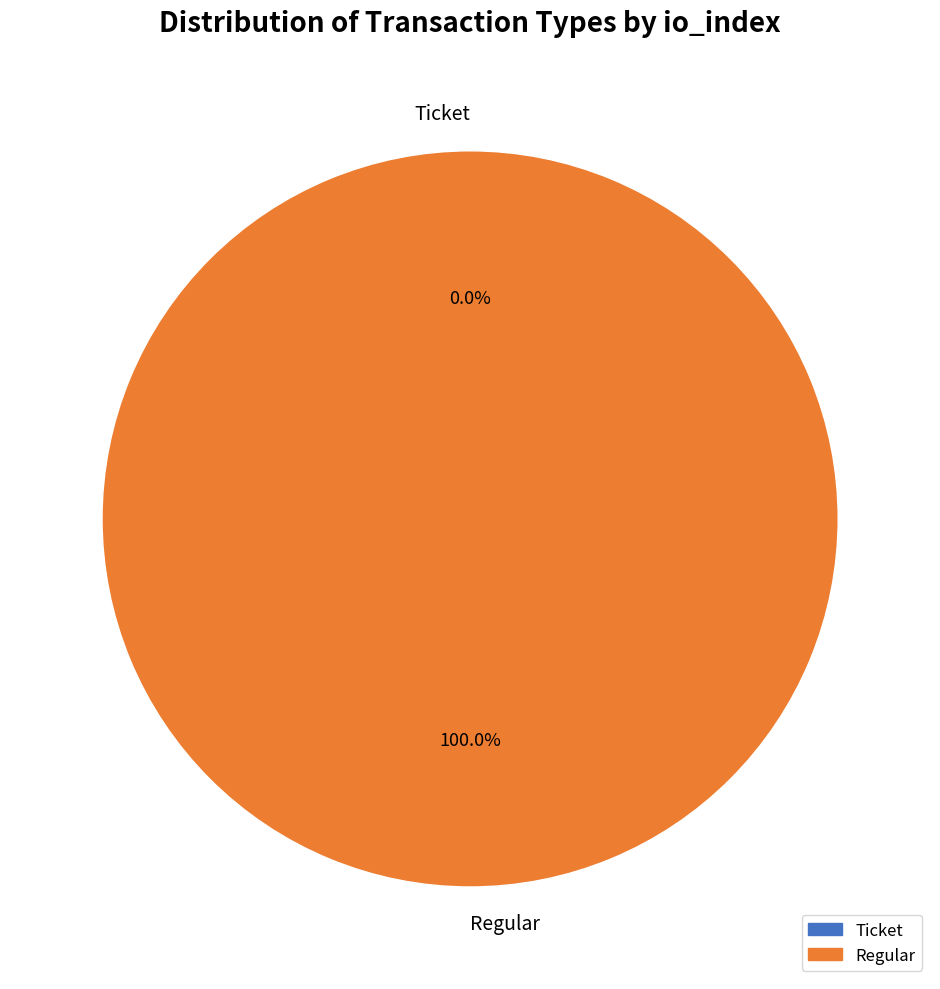

What is the largest slice in the pie chart?

Regular